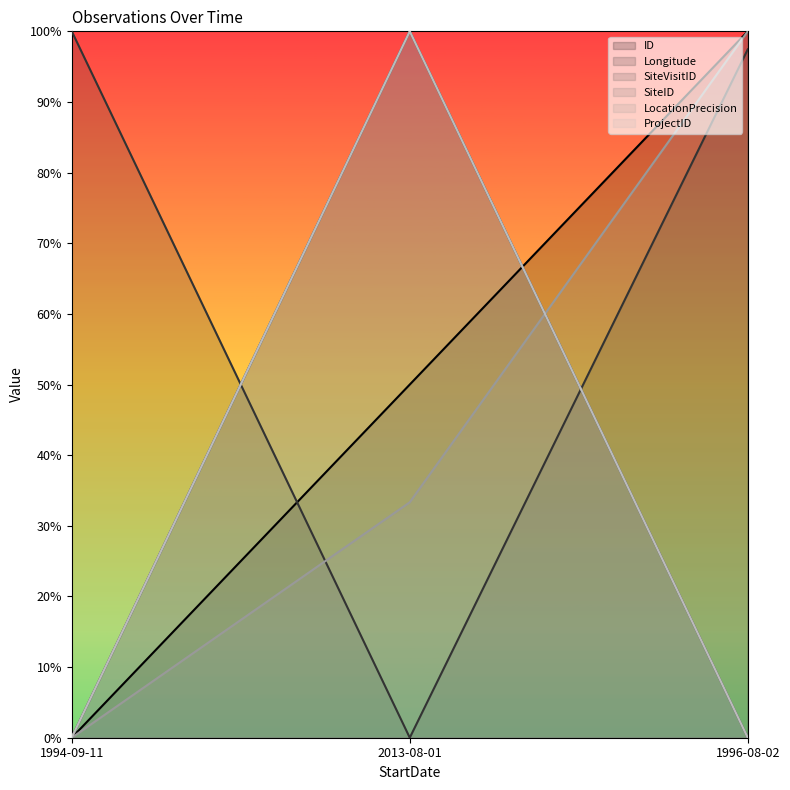

What is the spread (max minus min) of values at 1996-08-02?

1.0